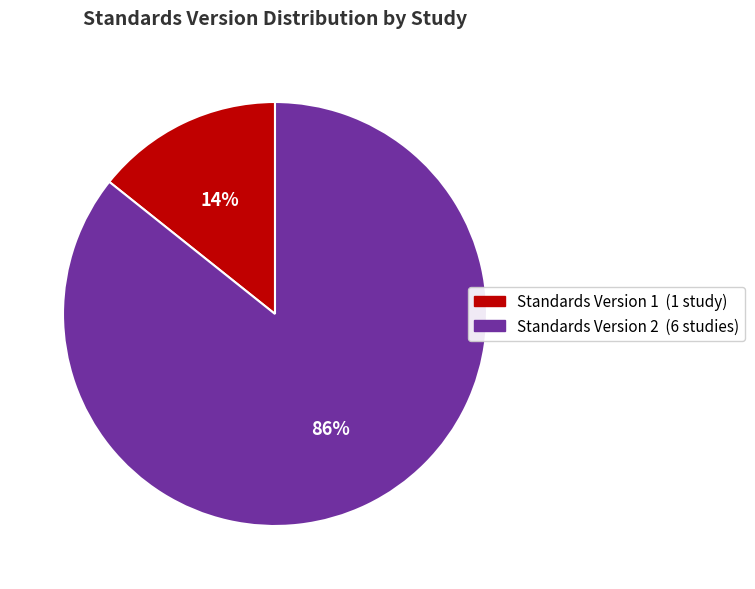

Does any single category account for the majority?

Yes